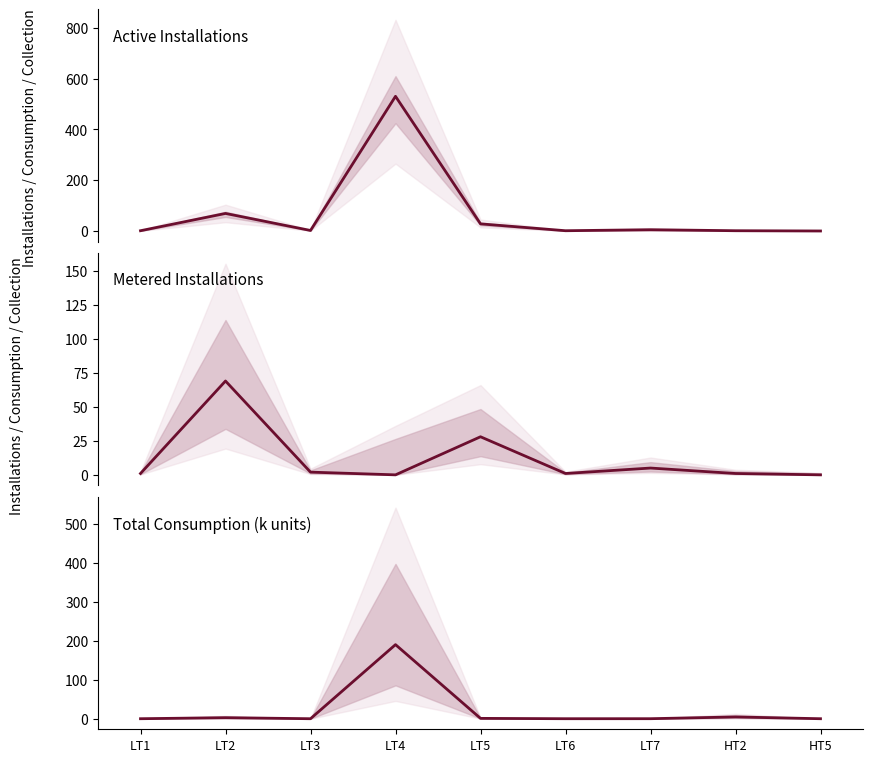

Reading left to right, transcribe all the data shown in this chart.

Active Installations: LT1=1.0	LT2=69.0	LT3=2.0	LT4=530.0	LT5=28.0	LT6=1.0	LT7=5.0	HT2=1.0	HT5=0.0
Metered Installations: LT1=1.0	LT2=69.0	LT3=2.0	LT4=0.0	LT5=28.0	LT6=1.0	LT7=5.0	HT2=1.0	HT5=0.0
Total Consumption (k units): LT1=0.0	LT2=2.7	LT3=0.0	LT4=190.3	LT5=0.9	LT6=0.0	LT7=0.1	HT2=4.5	HT5=0.0